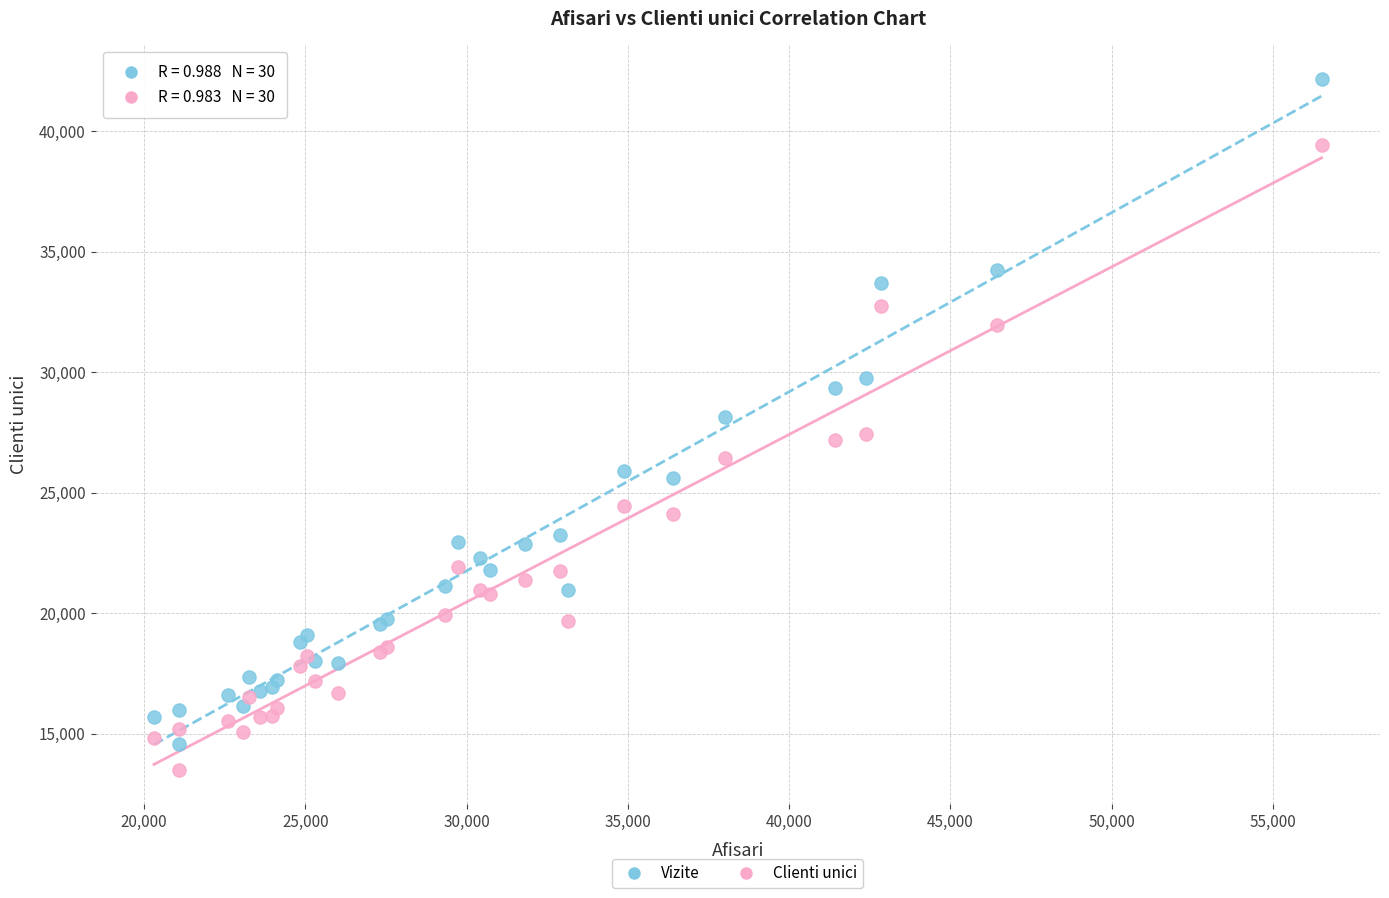

What is the X range (max minus min) for the scatter plot?

36200